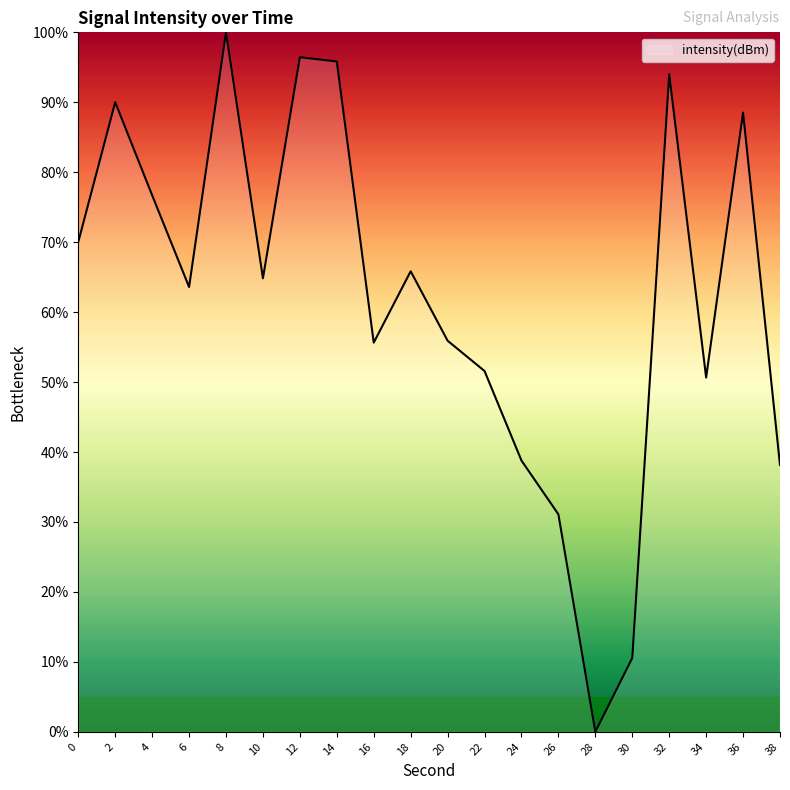

What is the approximate value at 16?

55.6